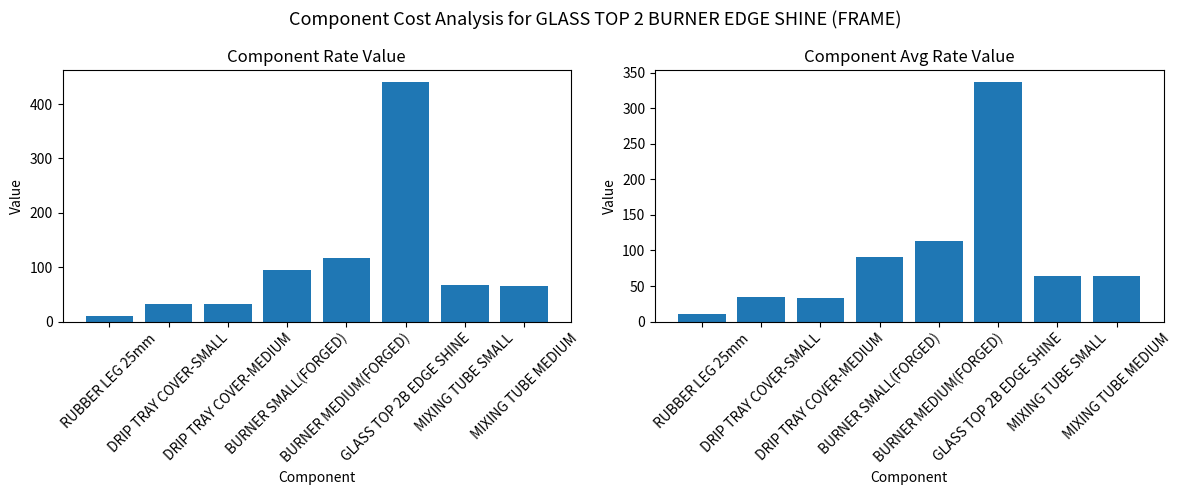

What is the sum of the AvgRate Value values at DRIP TRAY COVER-SMALL and RUBBER LEG 25mm?

44.1